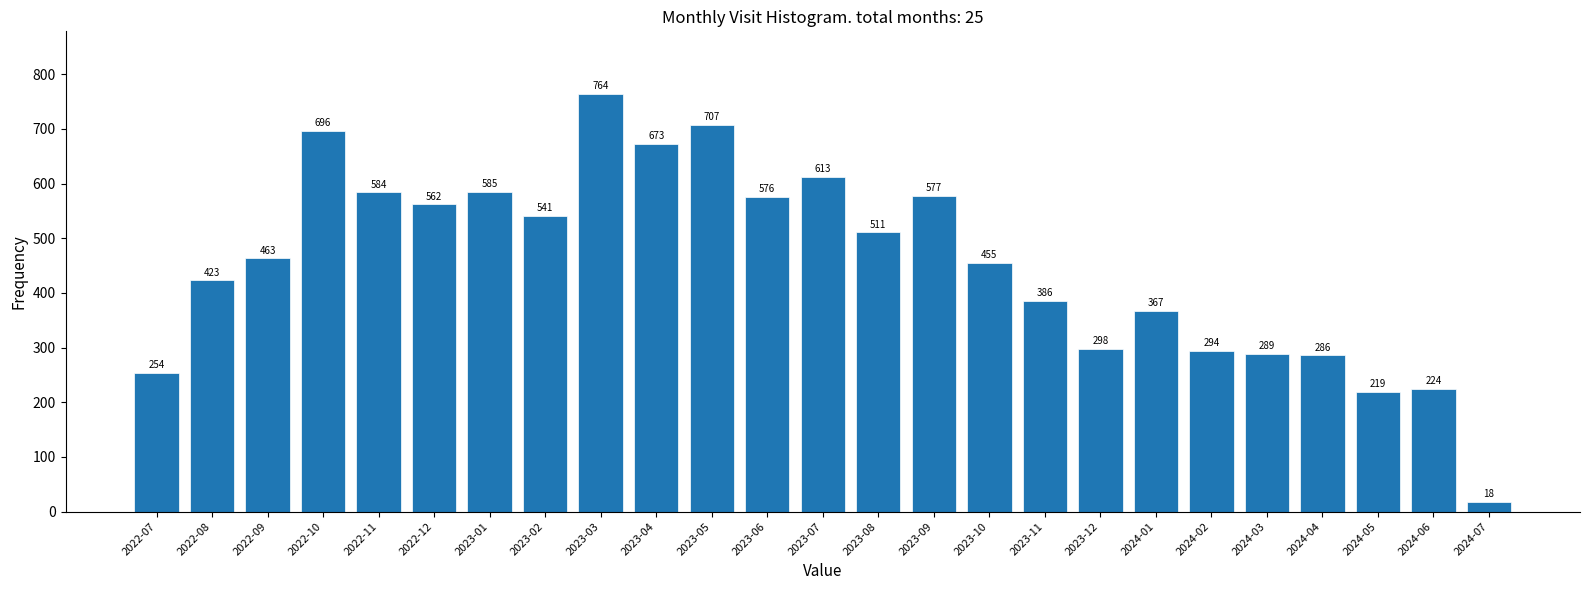

Reading left to right, what are all the values shown in this chart?

2022-07=254	2022-08=423	2022-09=463	2022-10=696	2022-11=584	2022-12=562	2023-01=585	2023-02=541	2023-03=764	2023-04=673	2023-05=707	2023-06=576	2023-07=613	2023-08=511	2023-09=577	2023-10=455	2023-11=386	2023-12=298	2024-01=367	2024-02=294	2024-03=289	2024-04=286	2024-05=219	2024-06=224	2024-07=18